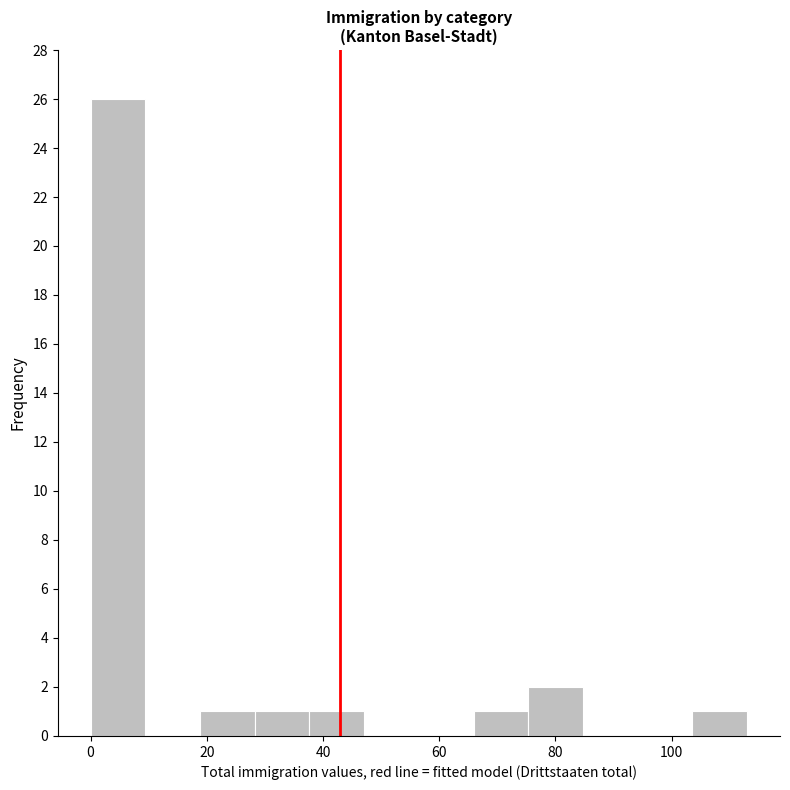

Which range on the x-axis has the tallest bar?

0 to 10